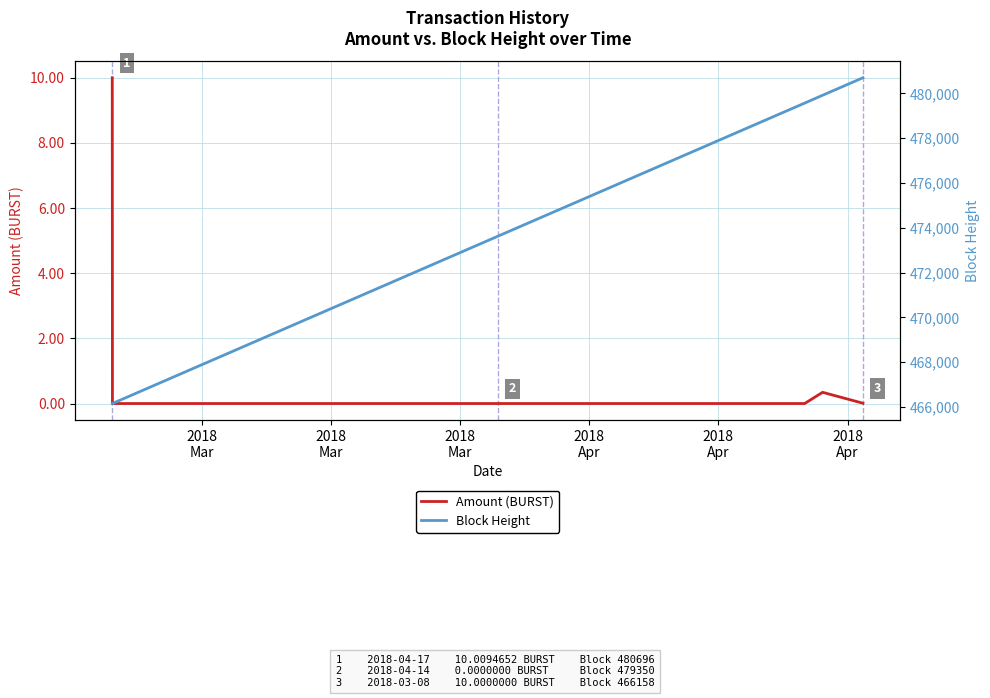

True or false: Amount (BURST) and Block Height intersect in this chart.

False